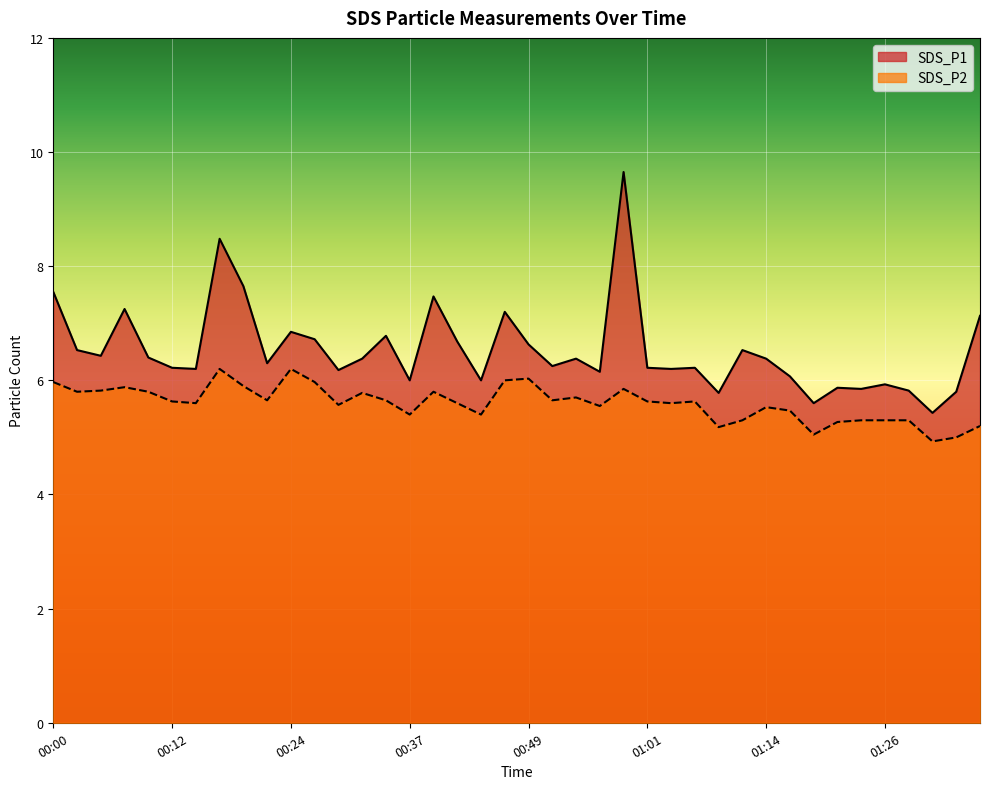

What is the spread (max minus min) of values at 00:44?

0.6